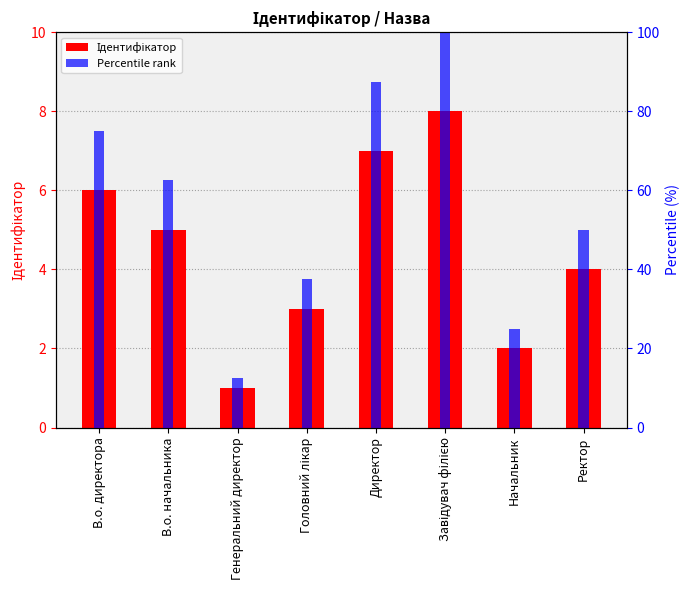

What is the average value of the Ідентифікатор series?

4.5